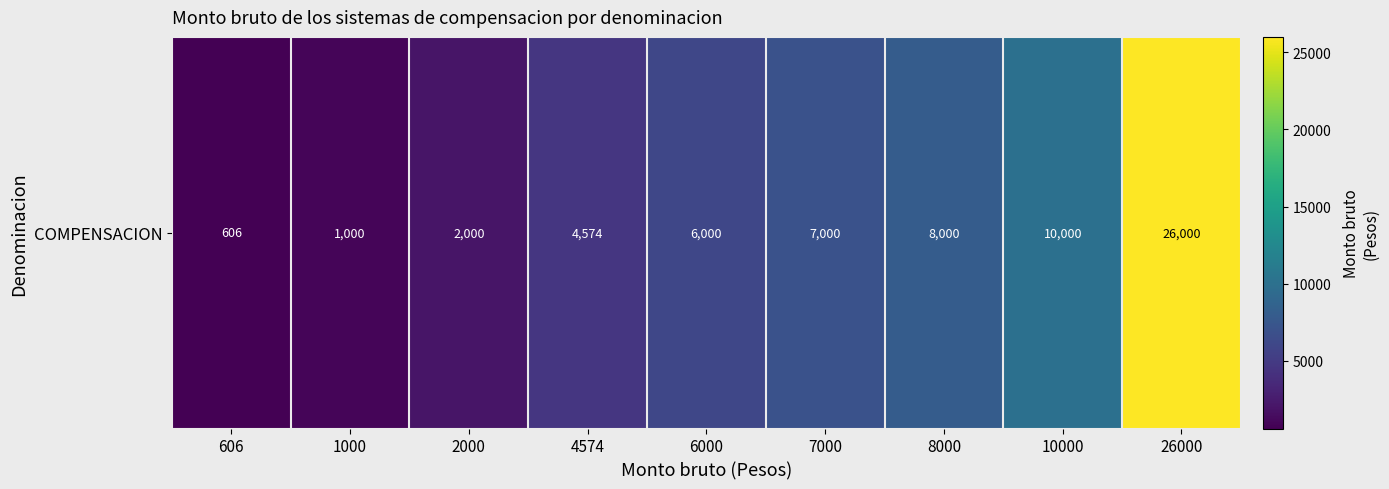

List the labels in order of value, largest first.

26000, 10000, 8000, 7000, 6000, 4574, 2000, 1000, 606